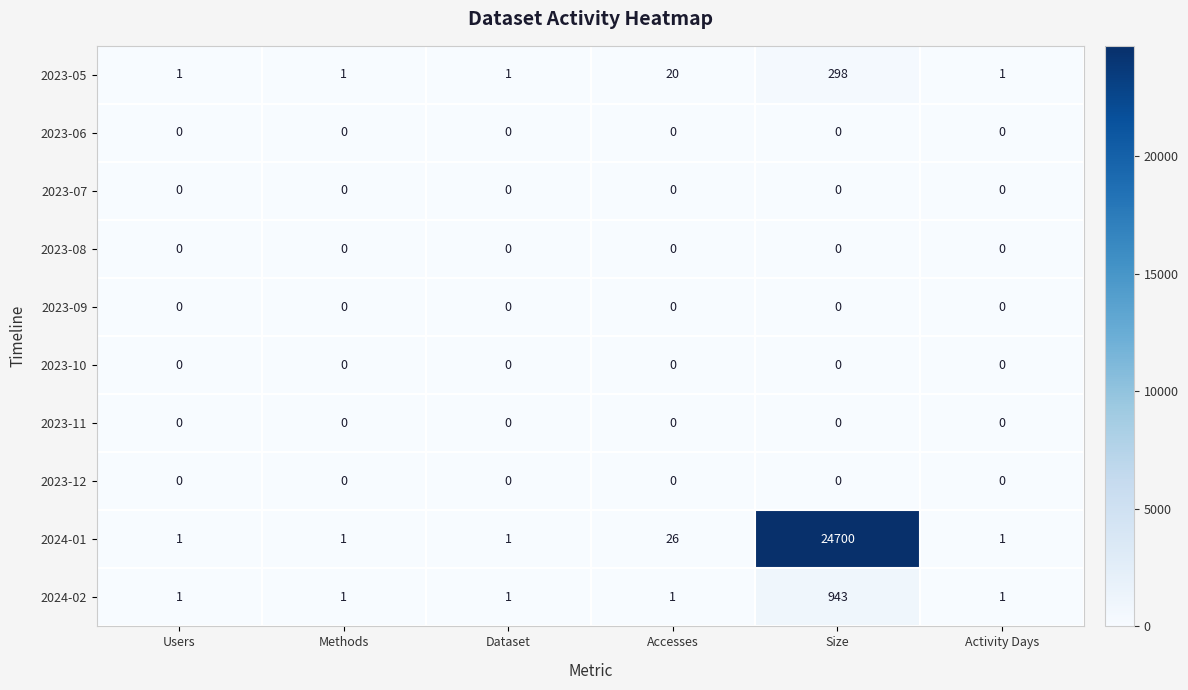

What is the difference between the 2023-05 values at Accesses and Activity Days?

19